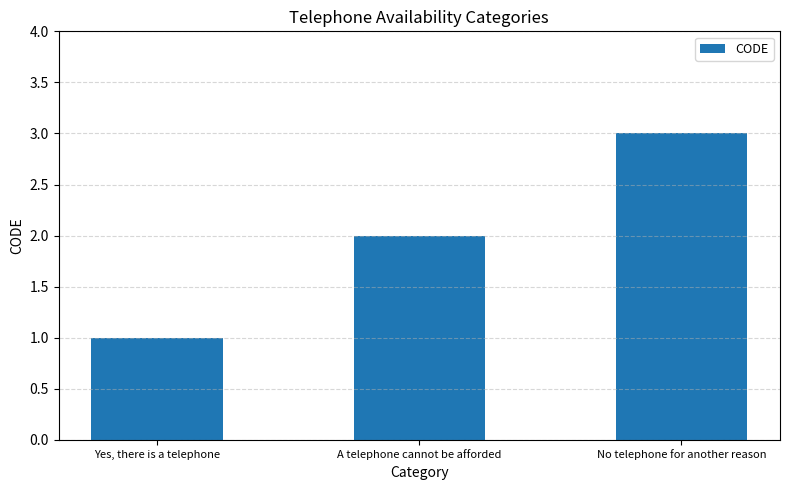

The value at A telephone cannot be afforded is 3. True or false?

False